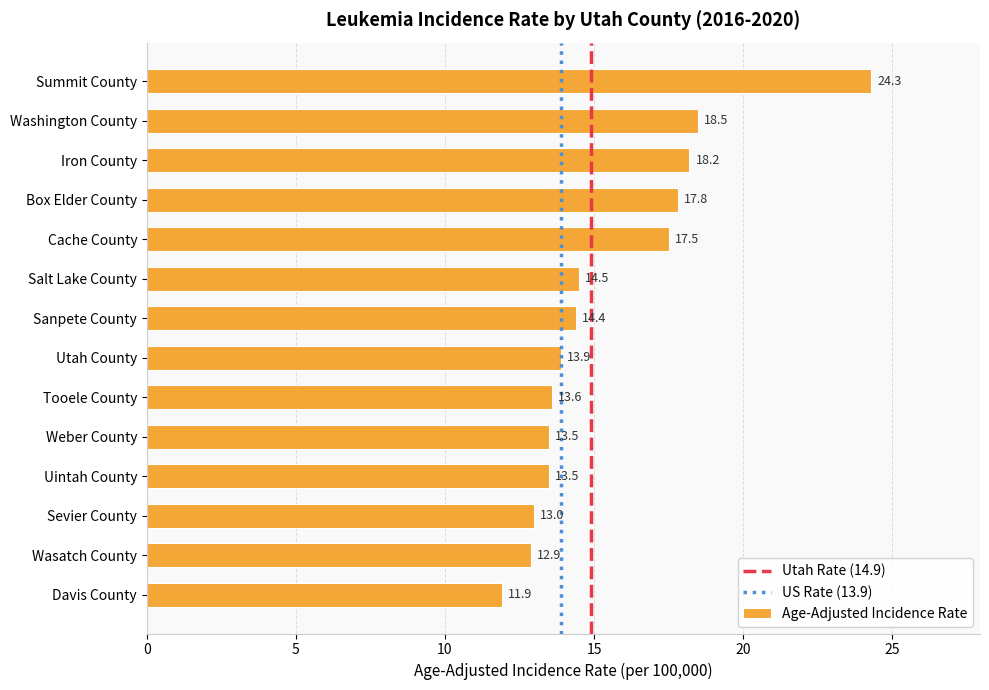

What is the difference between the maximum and minimum values?

12.4